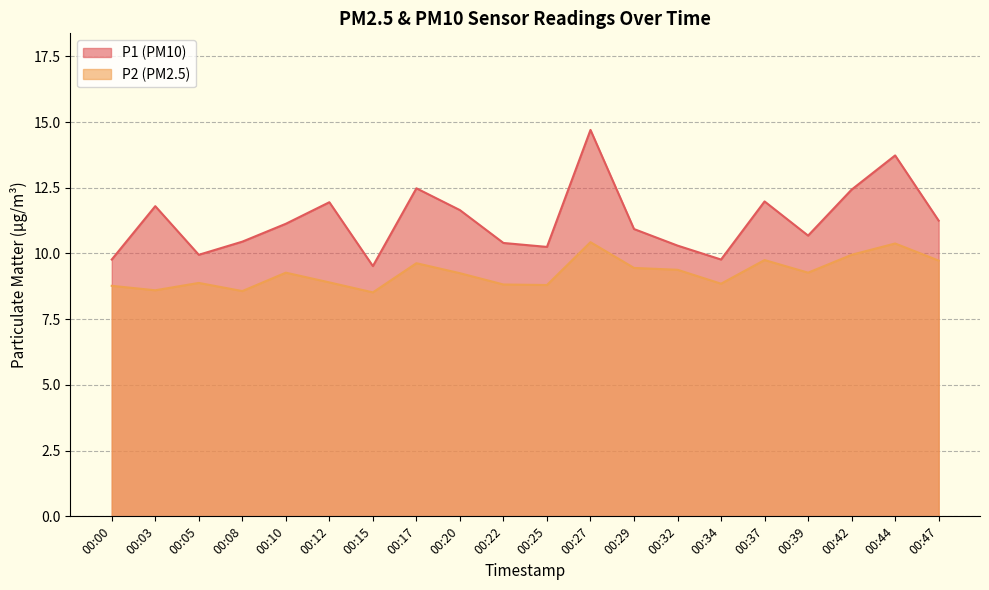

How many lines are shown in the chart?

2